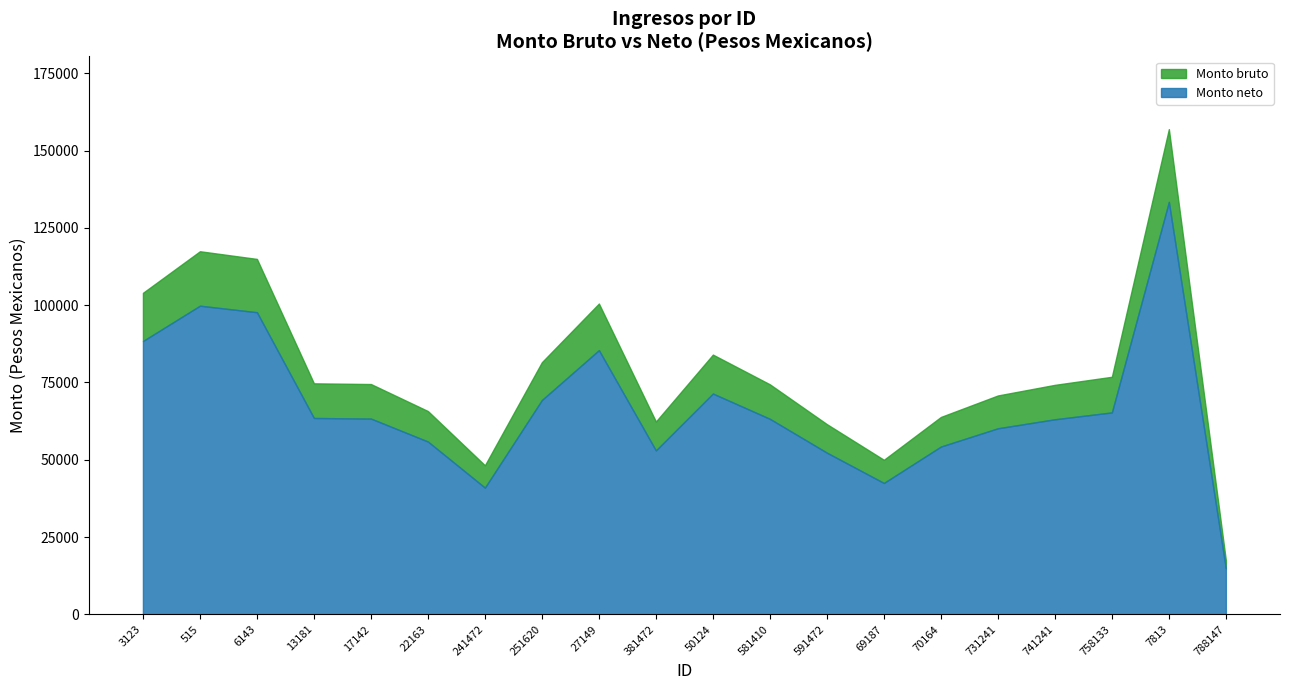

Which series has the largest total across all categories?

Monto bruto